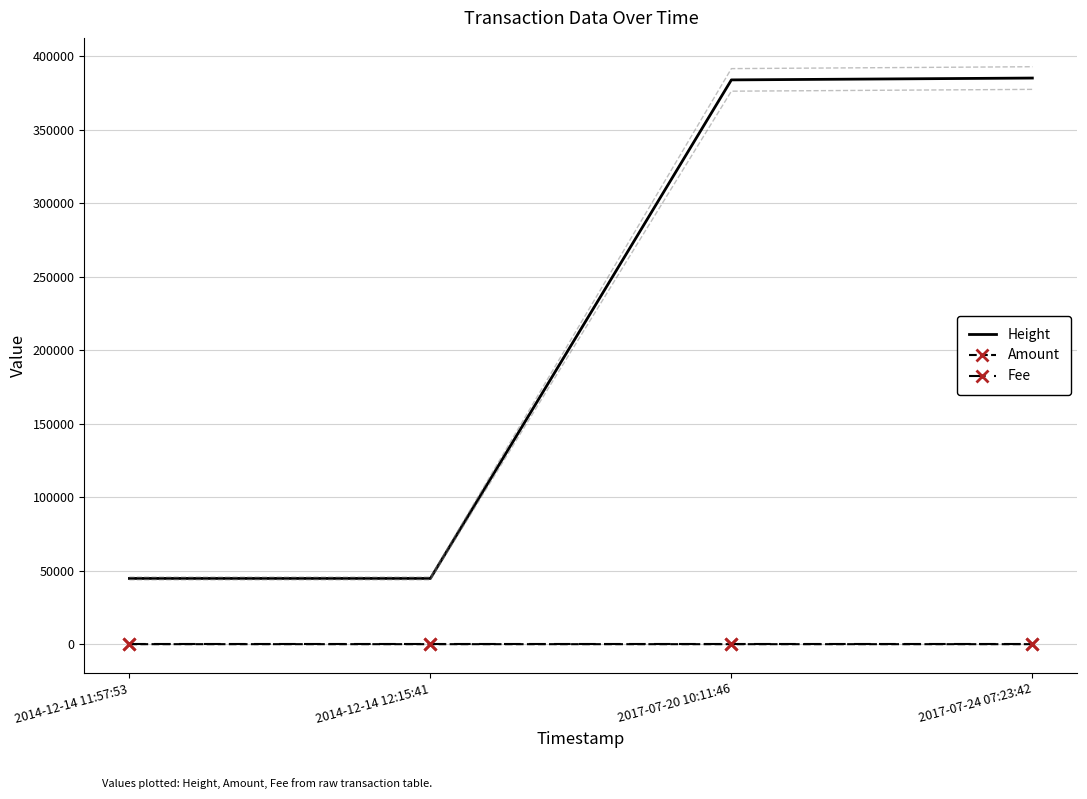

What is the spread (max minus min) of values at 2014-12-14 11:57:53?

44704